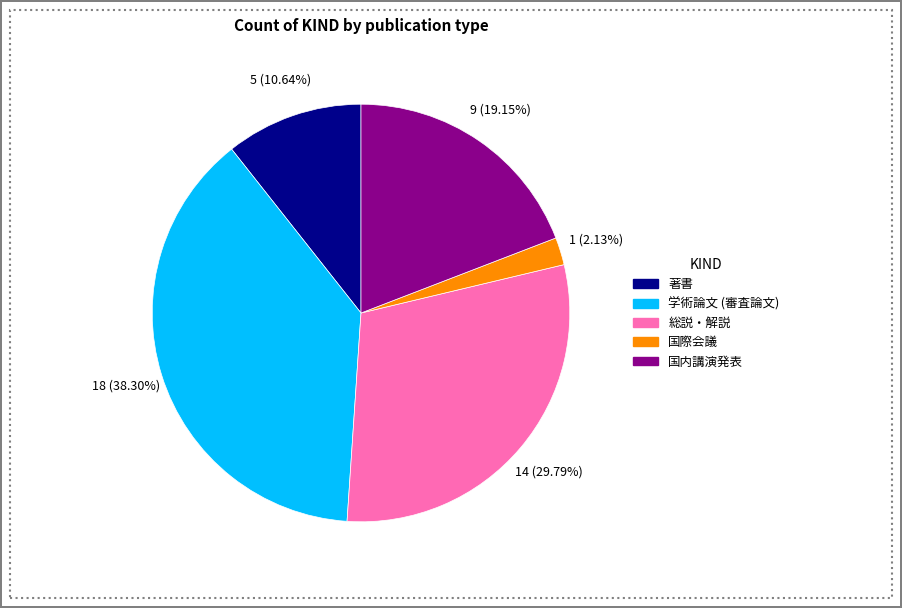

Combined, what portion of the pie is 総説・解説 and 学術論文 (審査論文)?

68.1%